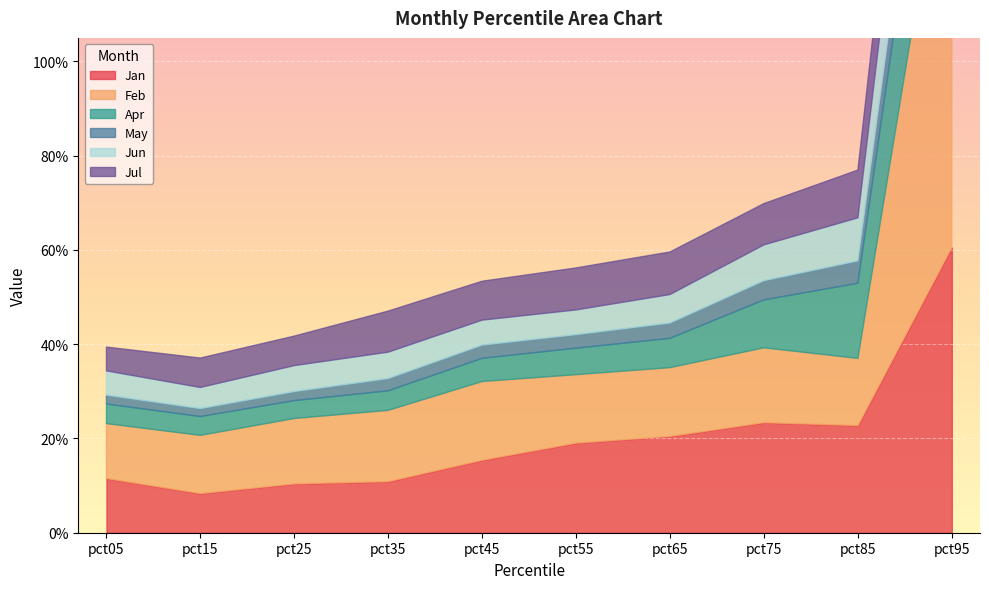

What is the difference between the highest and lowest values at pct35?

0.1